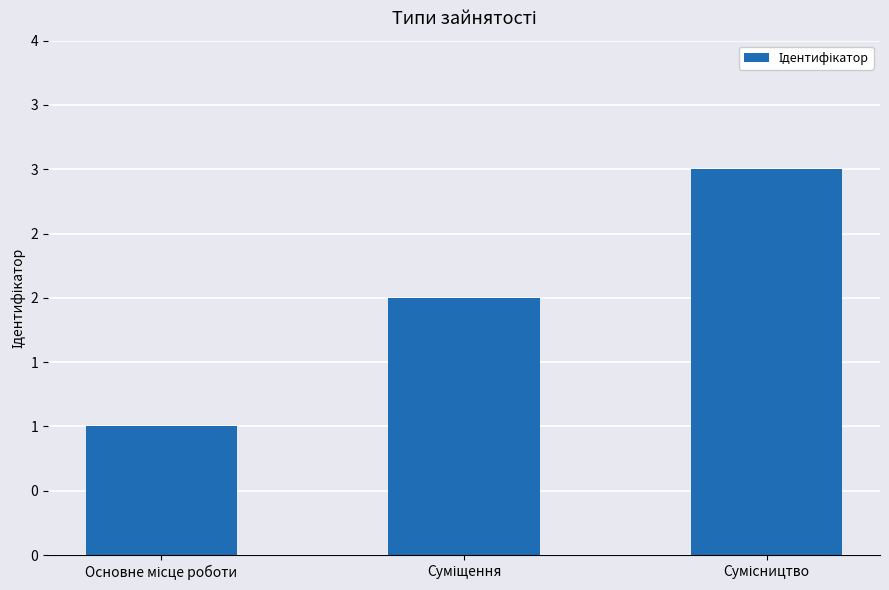

Which has a higher value, Суміщення or Сумісництво?

Сумісництво